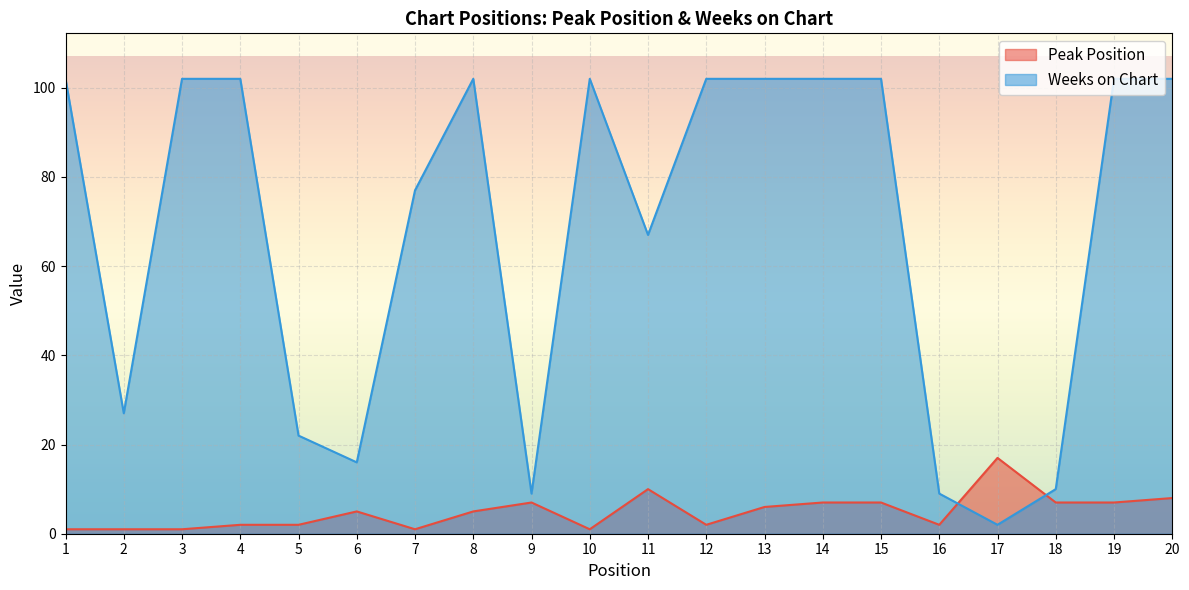

Between 12 and 2, which is larger?

12